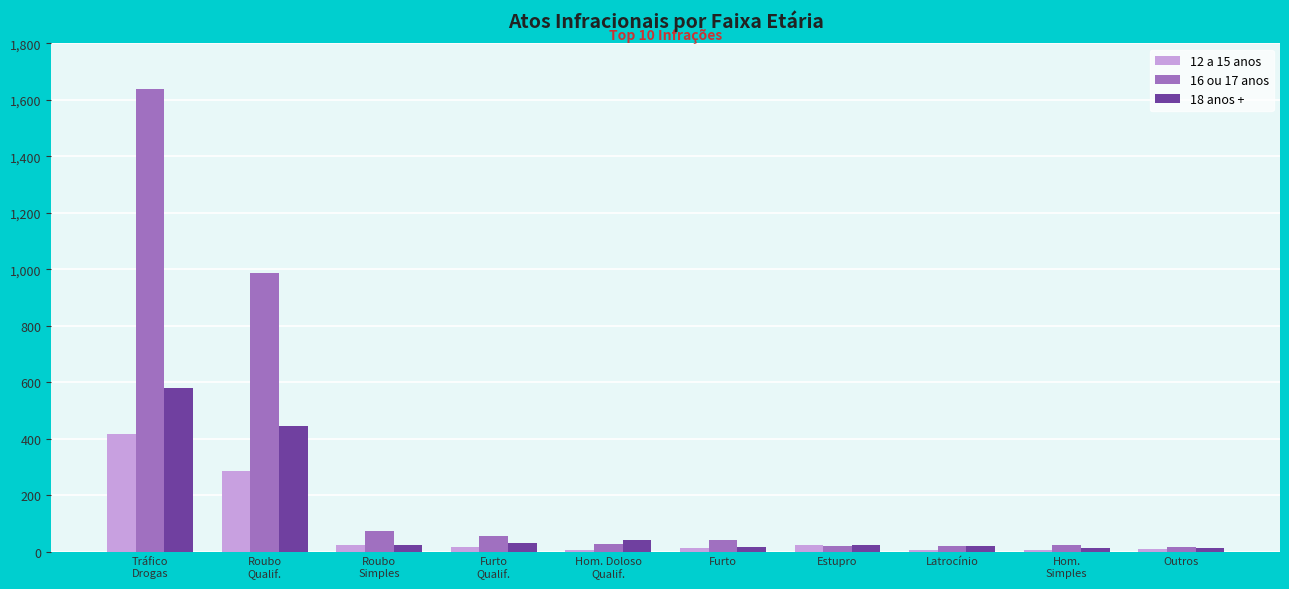

What is the greatest value displayed?

1637